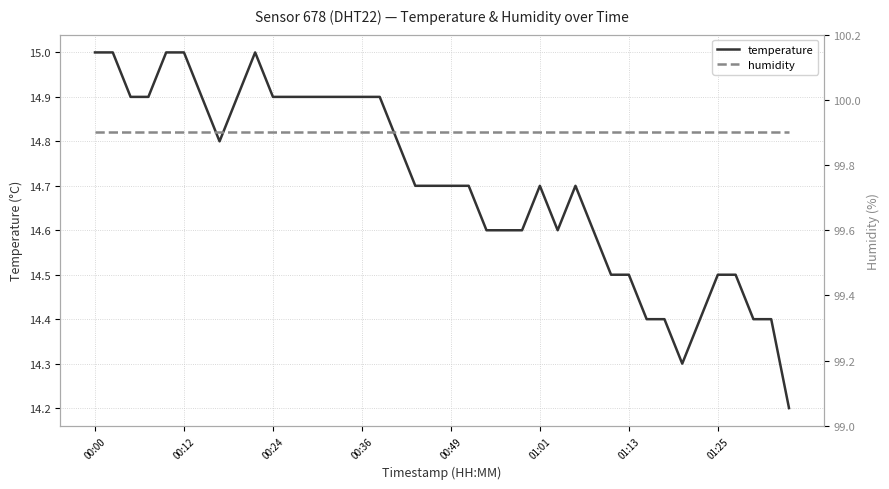

What is the sum of the temperature values at 22 and 19?

29.3